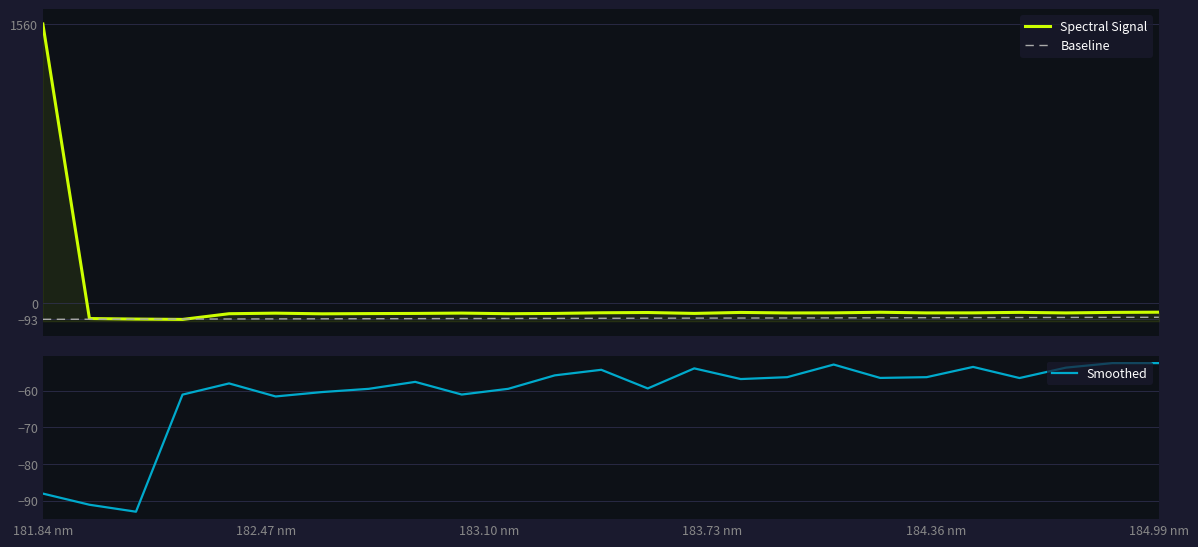

What is the lowest value of the Smoothed series?

-93.0